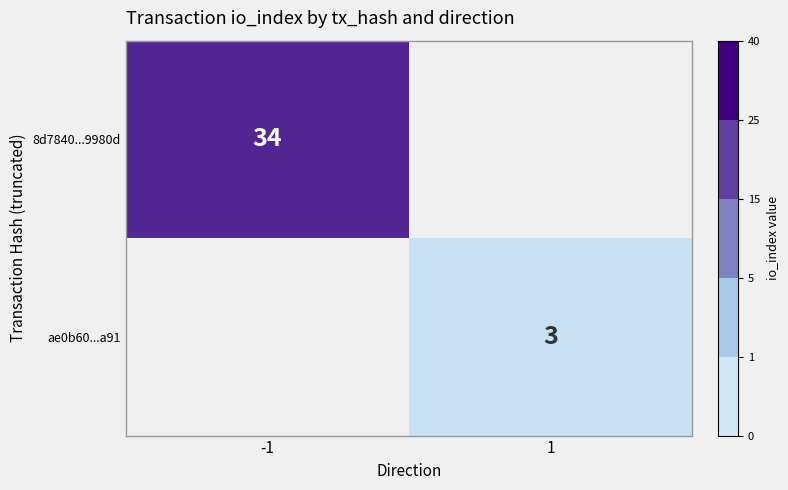

Is it true that 8d7840...9980d equals 58 at -1?

False